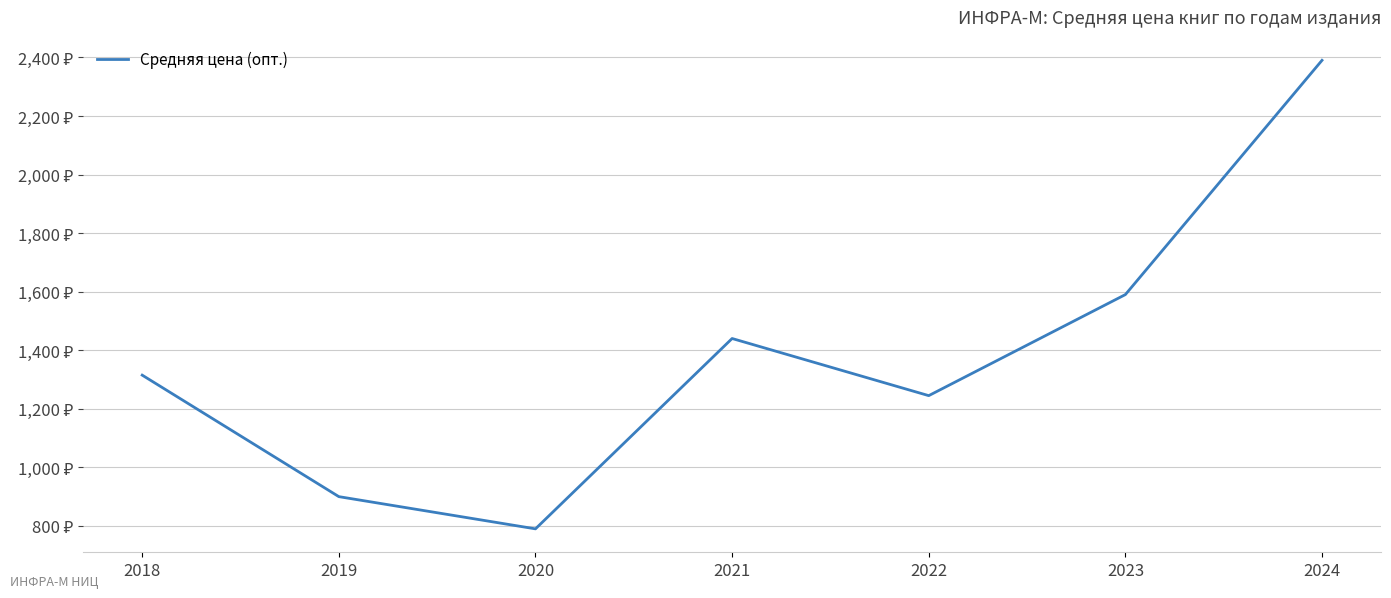

What is the difference between the second highest and second lowest values?

690.0